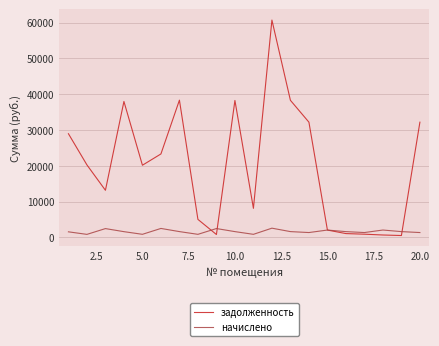

What is the greatest value displayed?

60688.8